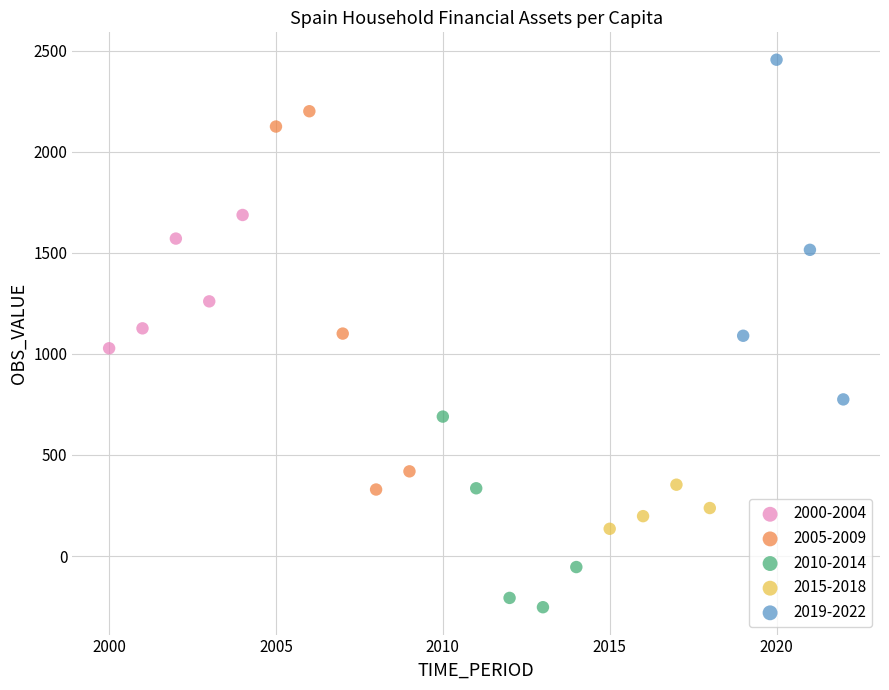

Which series has the largest Y range (max minus min)?

2005-2009